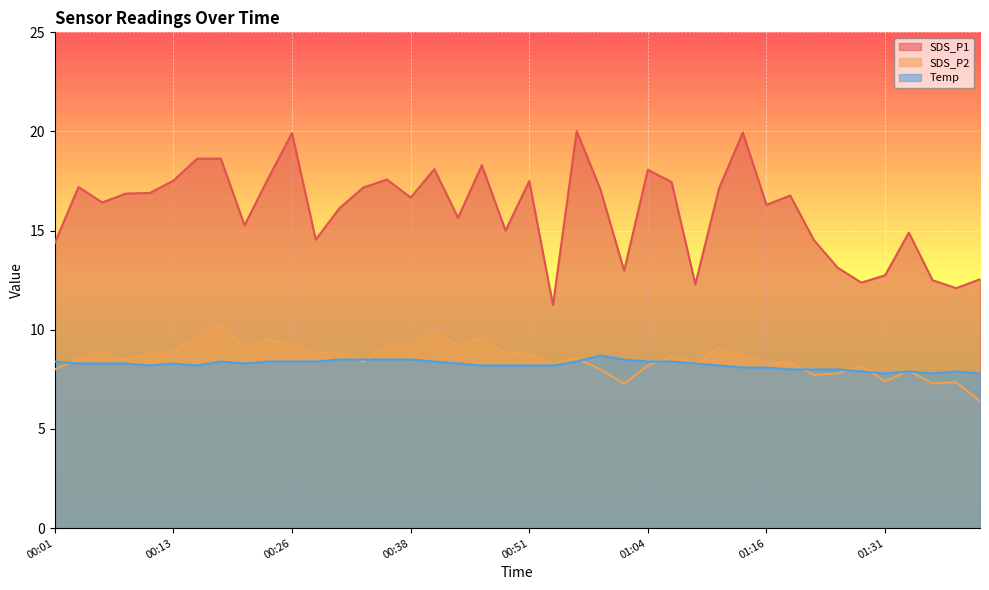

Which series has the largest total across all categories?

SDS_P1